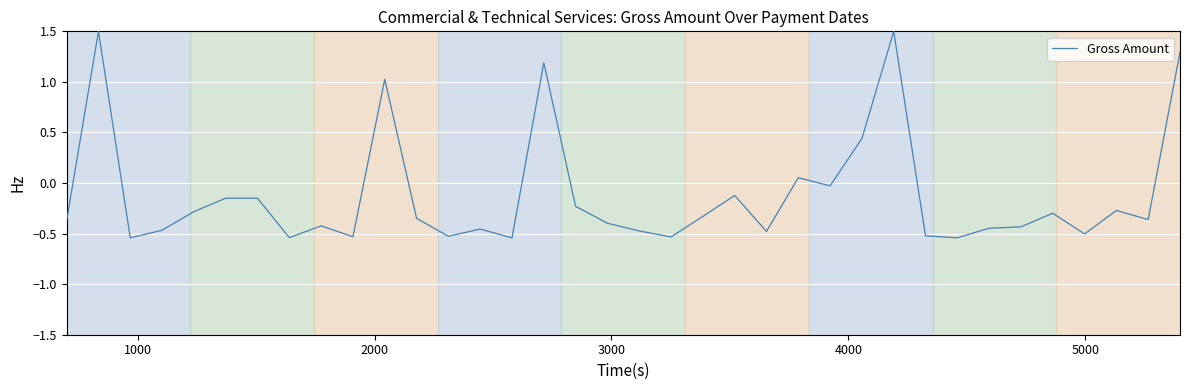

What is the greatest value displayed?

1.5